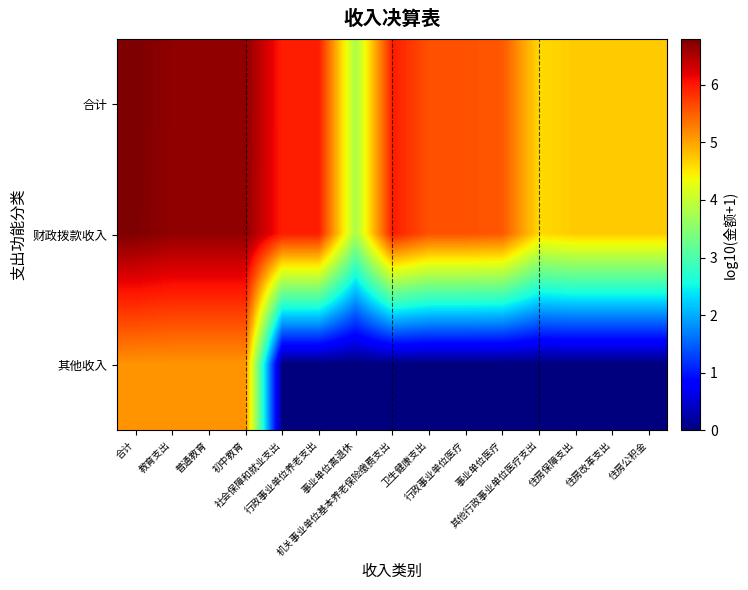

Reading left to right, what are all the values shown in this chart?

合计: 合计=6.8	教育支出=6.7	普通教育=6.7	初中教育=6.7	社会保障和就业支出=6.0	行政事业单位养老支出=6.0	事业单位离退休=3.8	机关事业单位基本养老保险缴费支出=6.0	卫生健康支出=5.6	行政事业单位医疗=5.6	事业单位医疗=5.5	其他行政事业单位医疗支出=4.6	住房保障支出=4.7	住房改革支出=4.7	住房公积金=4.7
财政拨款收入: 合计=6.8	教育支出=6.7	普通教育=6.7	初中教育=6.7	社会保障和就业支出=6.0	行政事业单位养老支出=6.0	事业单位离退休=3.8	机关事业单位基本养老保险缴费支出=6.0	卫生健康支出=5.6	行政事业单位医疗=5.6	事业单位医疗=5.5	其他行政事业单位医疗支出=4.6	住房保障支出=4.7	住房改革支出=4.7	住房公积金=4.7
其他收入: 合计=5.1	教育支出=5.1	普通教育=5.1	初中教育=5.1	社会保障和就业支出=0.0	行政事业单位养老支出=0.0	事业单位离退休=0.0	机关事业单位基本养老保险缴费支出=0.0	卫生健康支出=0.0	行政事业单位医疗=0.0	事业单位医疗=0.0	其他行政事业单位医疗支出=0.0	住房保障支出=0.0	住房改革支出=0.0	住房公积金=0.0